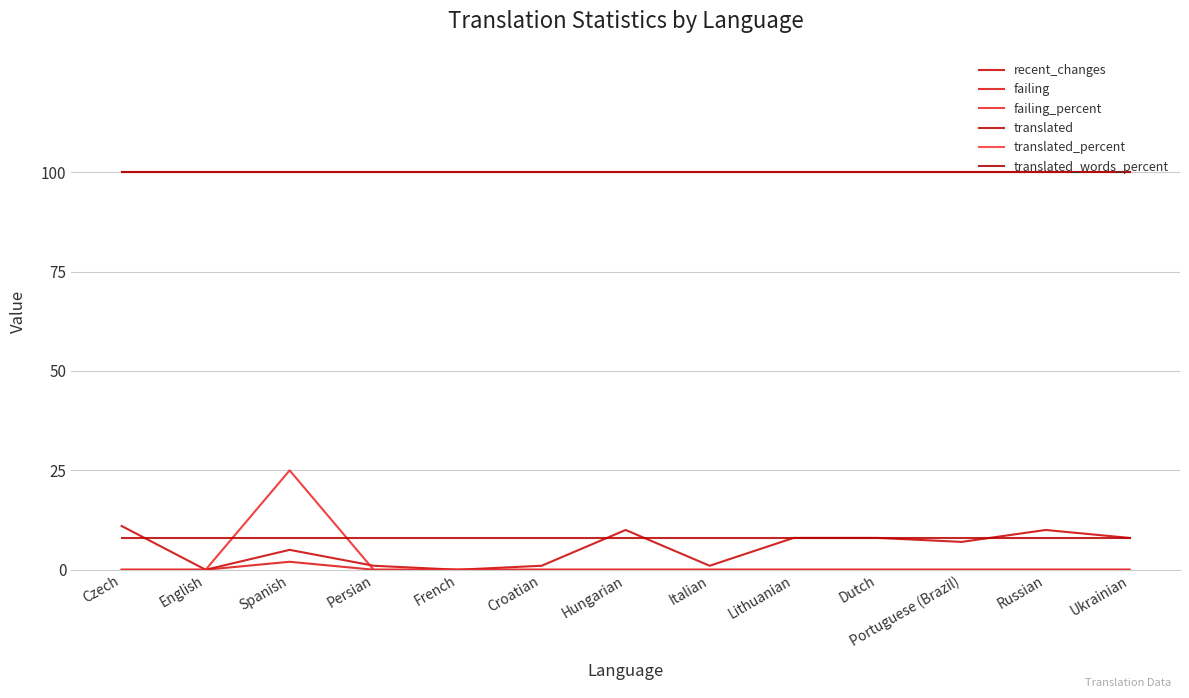

Is this an area chart (filled region under the line)?

No